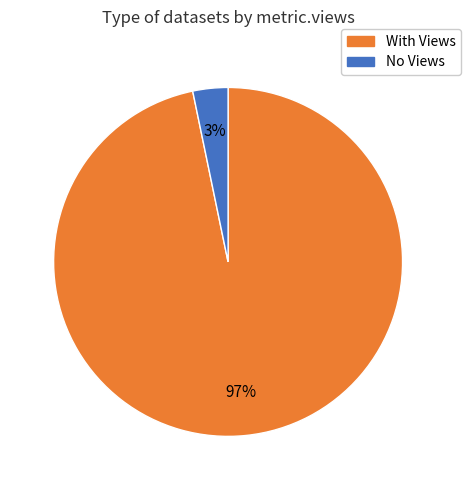

Between With Views and No Views, which is larger?

With Views